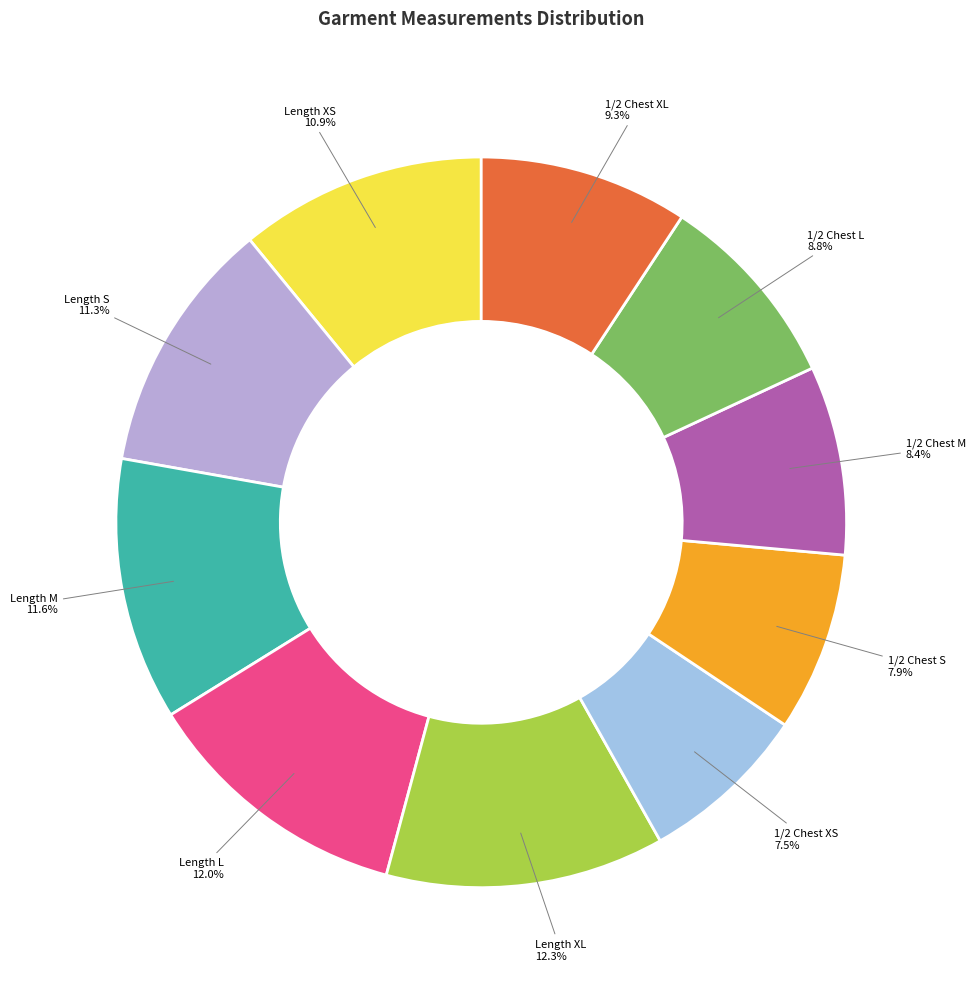

The 1/2 Chest L slice represents 9% of the pie. True or false?

True